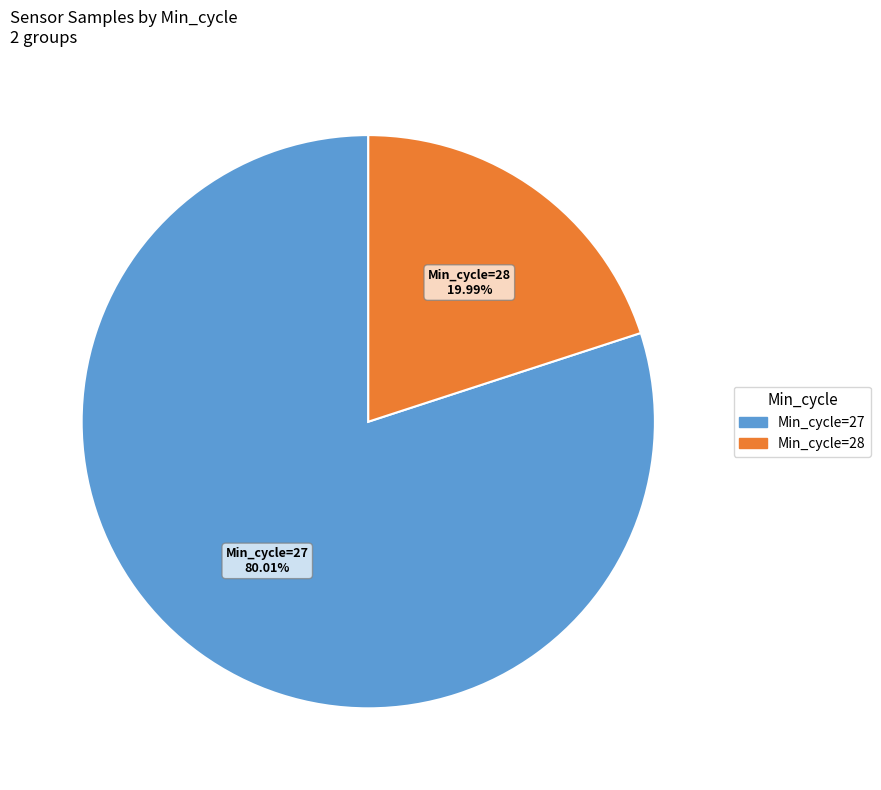

How many slices are in this pie chart?

2